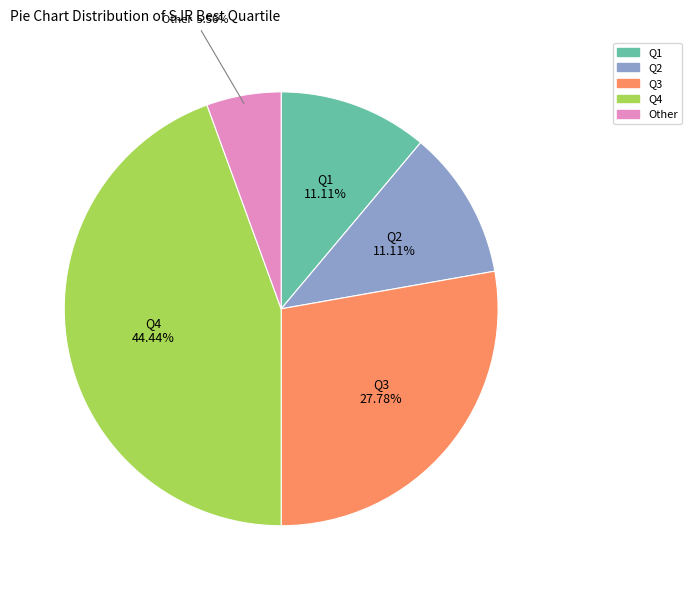

Is the sum of Q2 and Other greater than half?

No